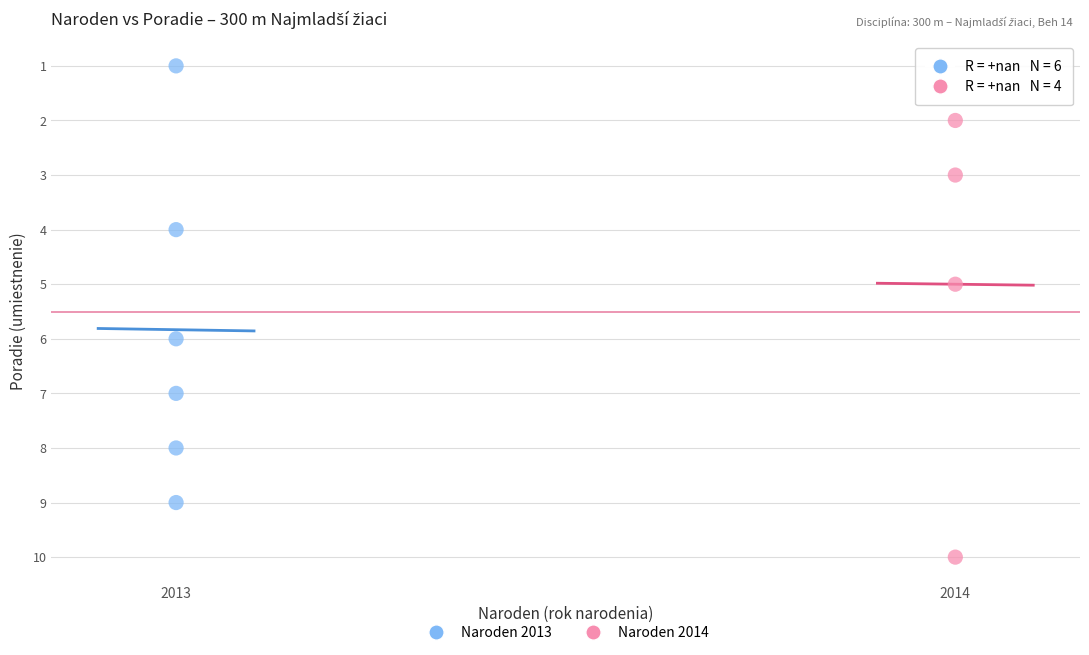

Which series contains the highest Y value?

Naroden 2014